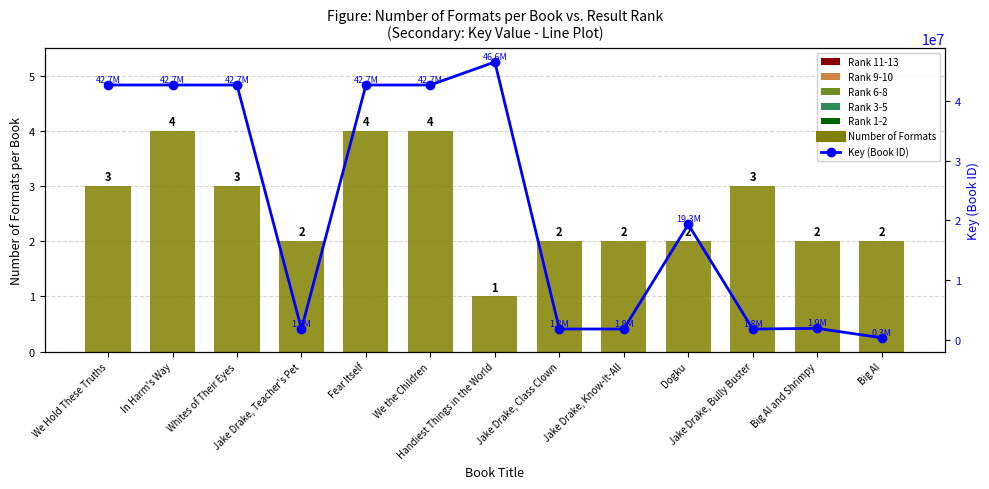

What is the label of the 1st bar from the left?

We Hold These Truths